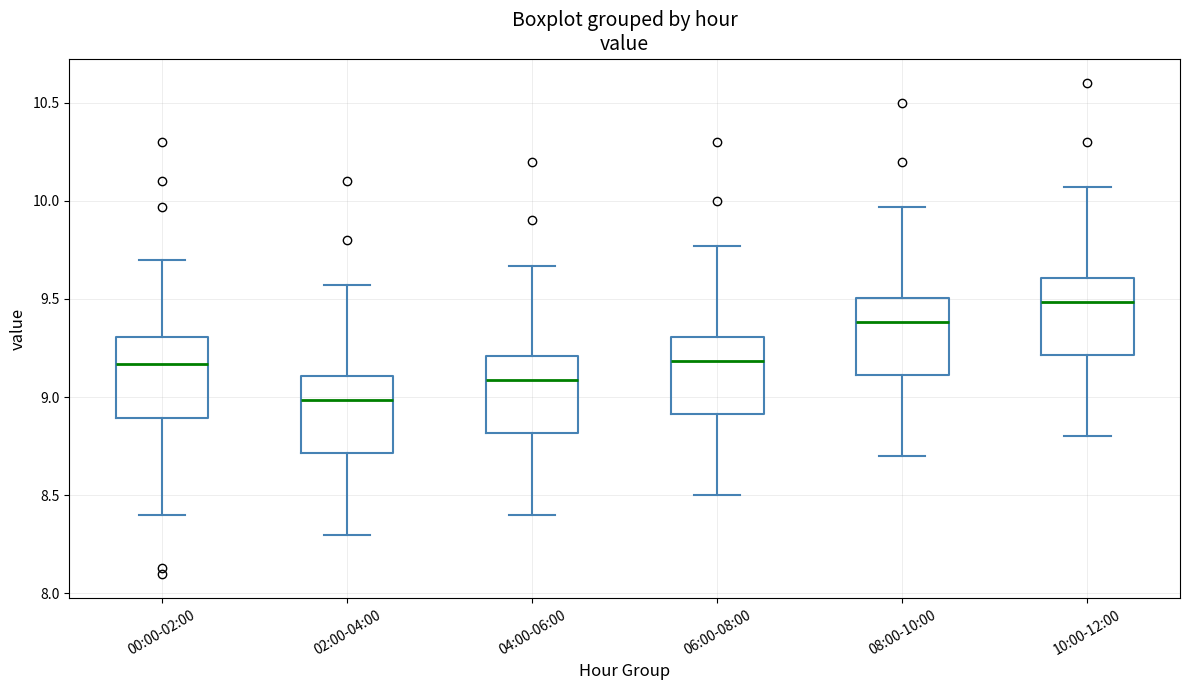

Which box's median line is the highest?

10:00-12:00